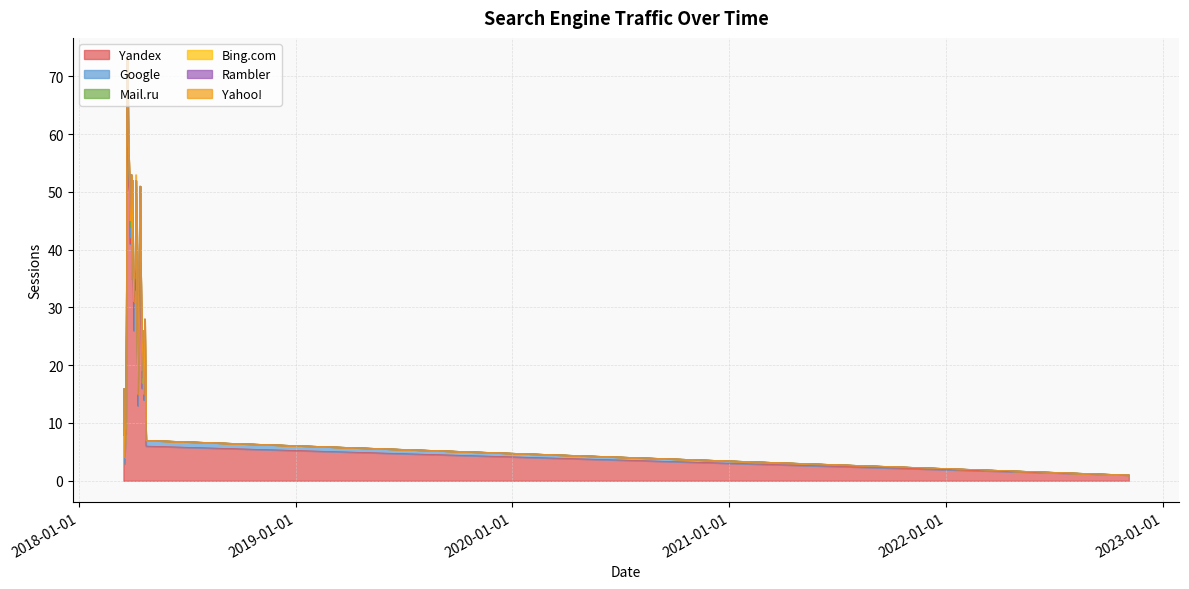

True or false: Yahoo! has more than 1 interior local peaks.

True